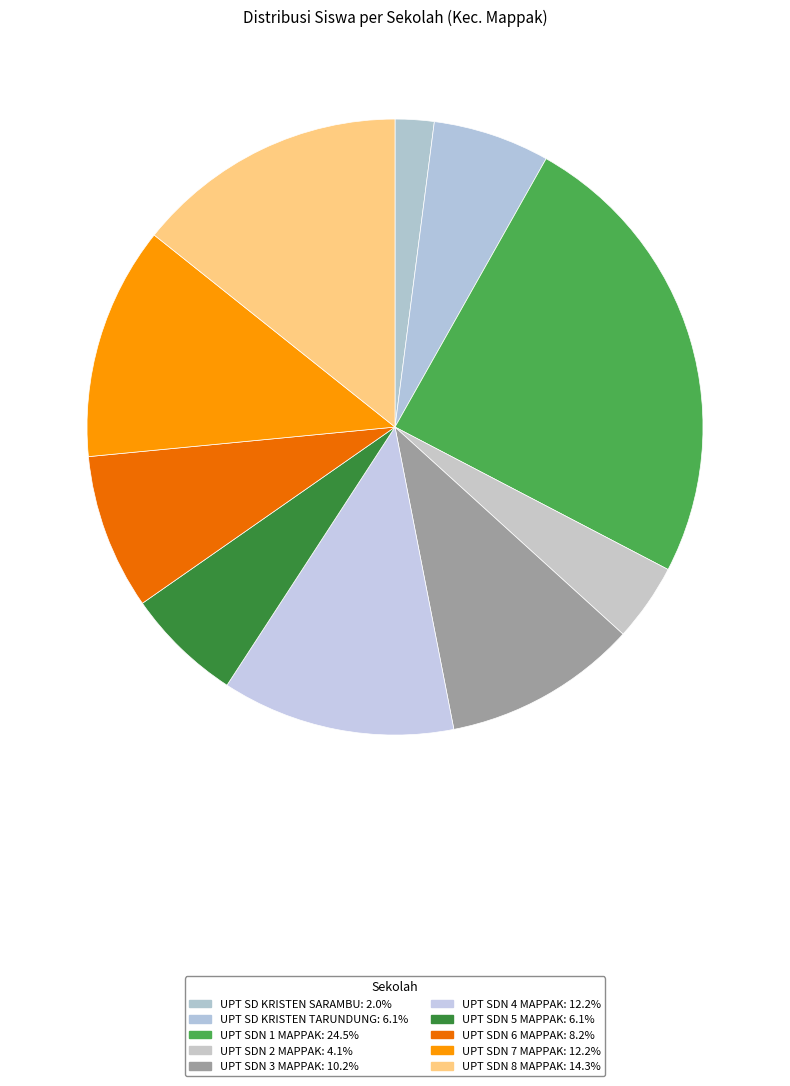

To the nearest percent, what percentage of the pie is UPT SDN 2 MAPPAK?

4%